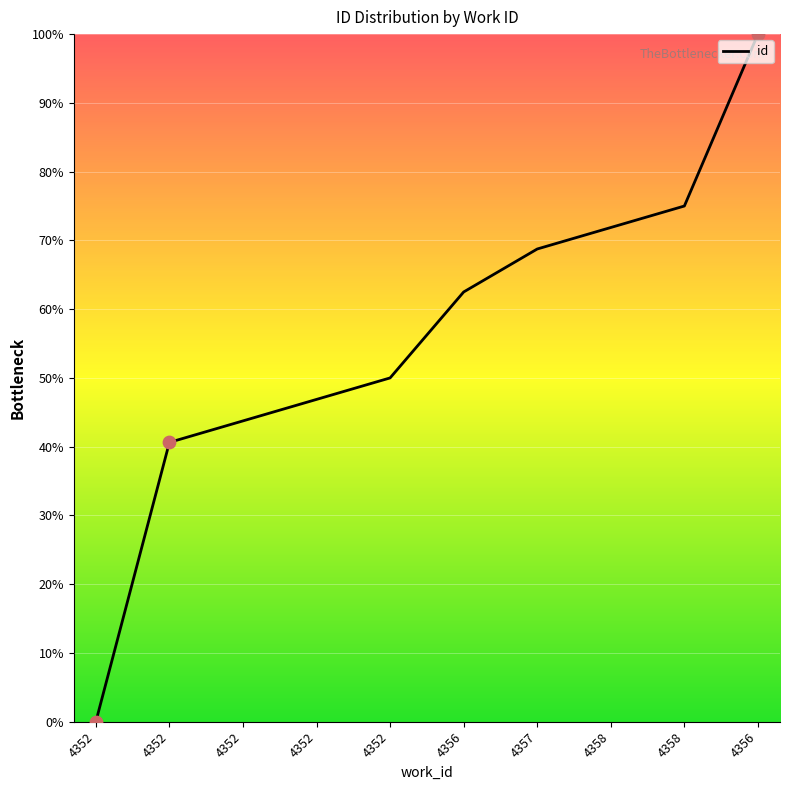

How many lines are shown in the chart?

1